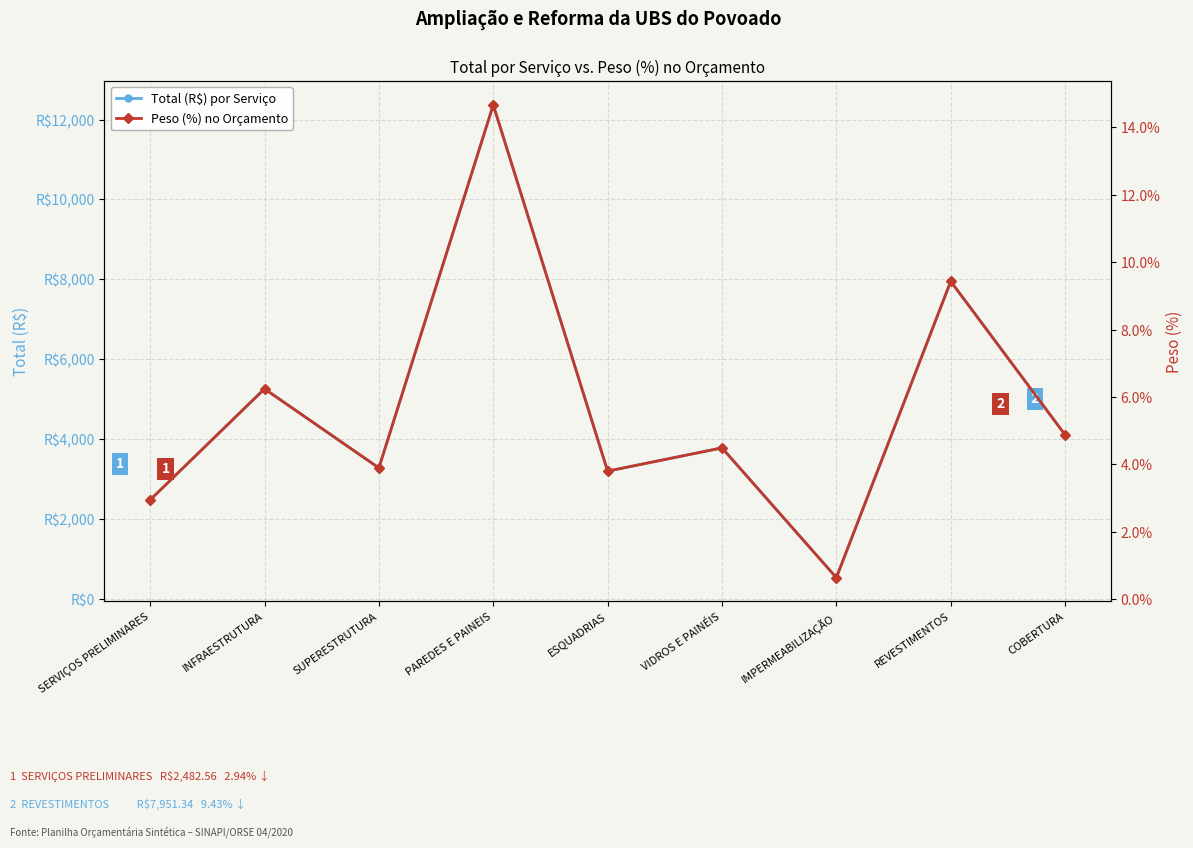

Which series has the largest total across all categories?

Total (R$) por Serviço